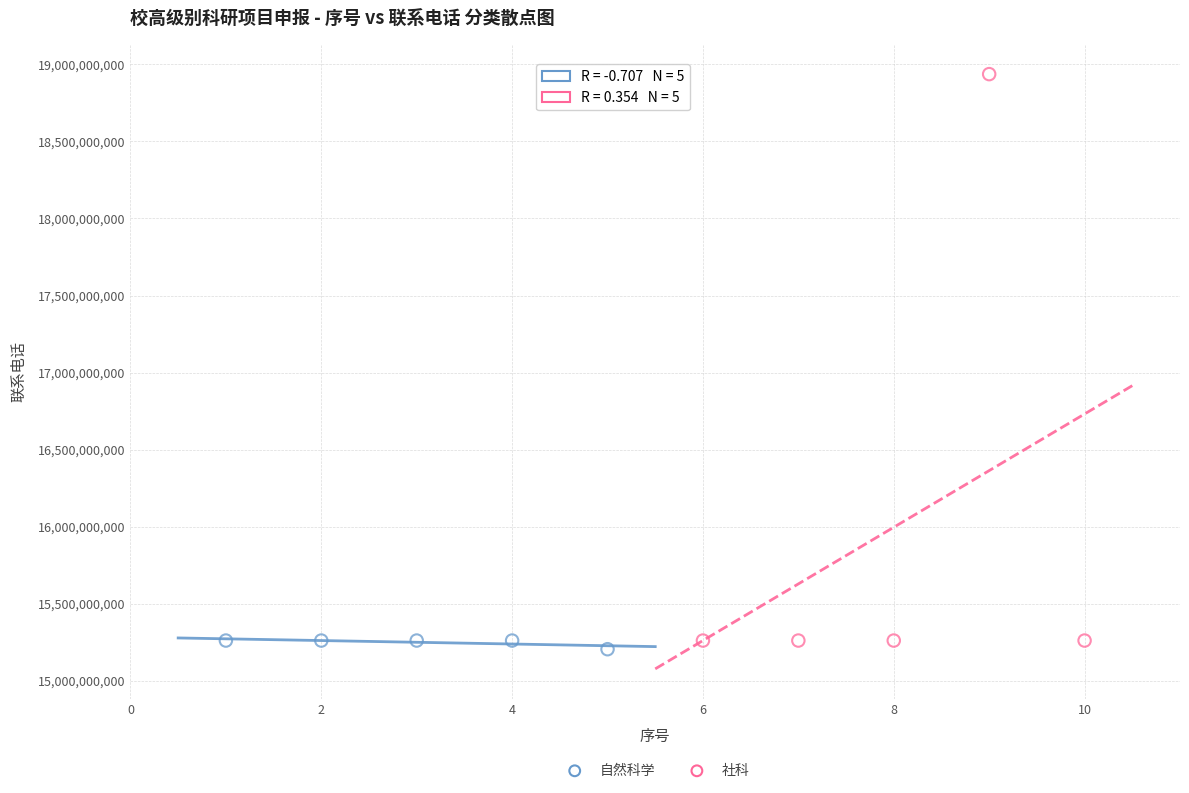

Which series contains the lowest Y value?

自然科学